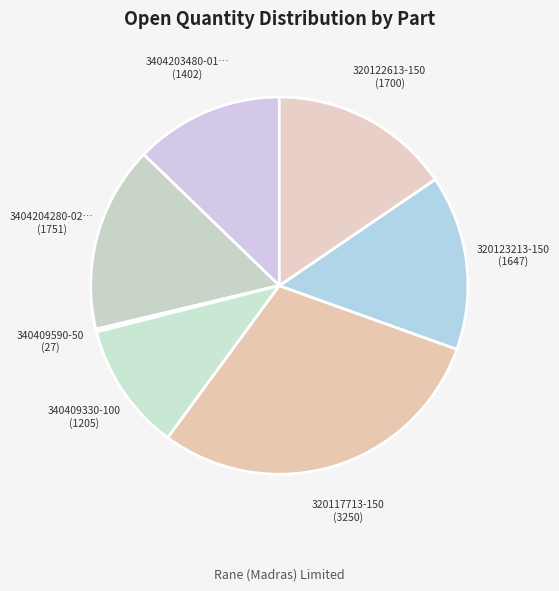

To the nearest percent, what is the difference between the largest and smallest slice percentages?

29%